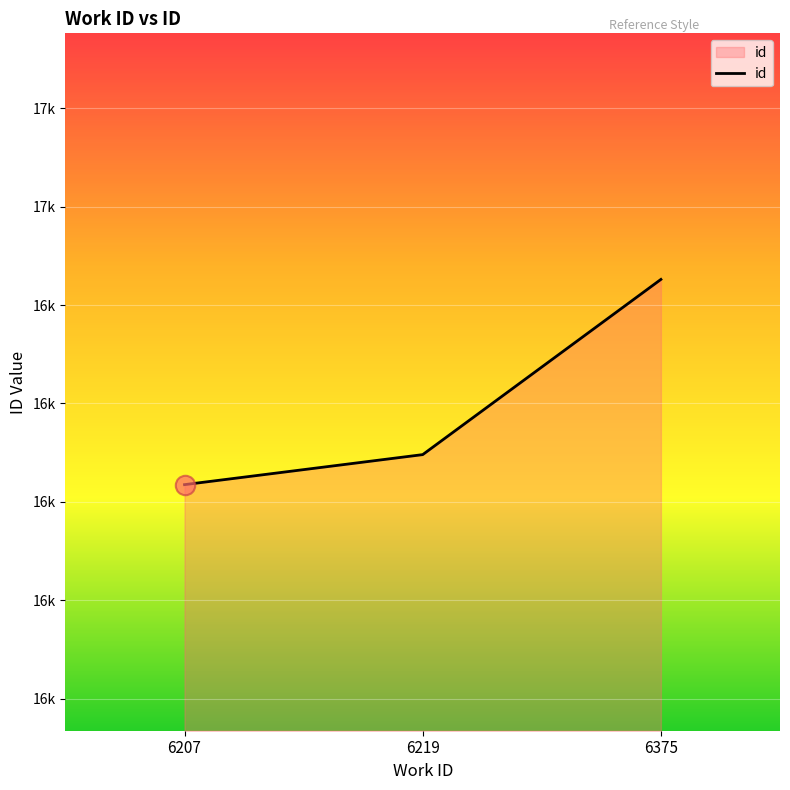

At which category does the chart reach its peak across all series?

6375